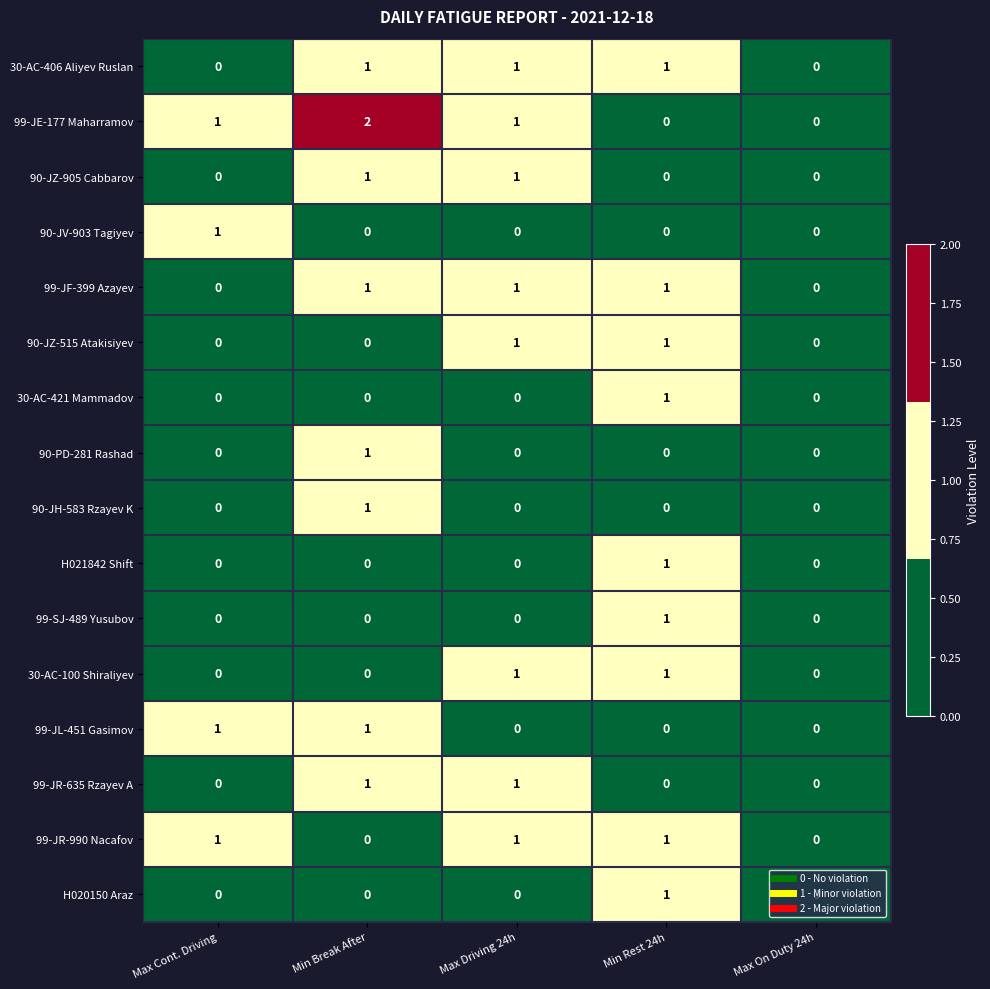

Count the number of categories in the chart.

5